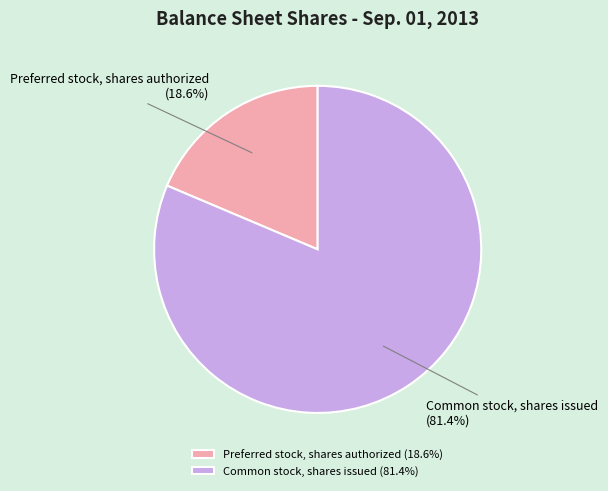

What percentage do Common stock, shares issued and Preferred stock, shares authorized together represent?

100.0%